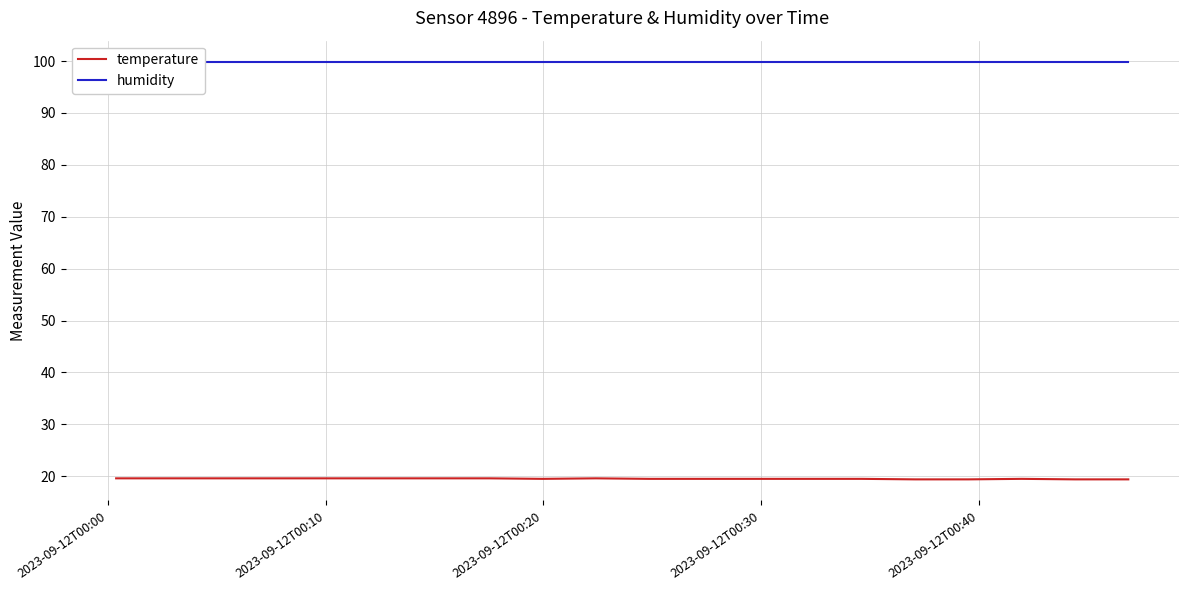

What is the lowest value of the temperature series?

19.4